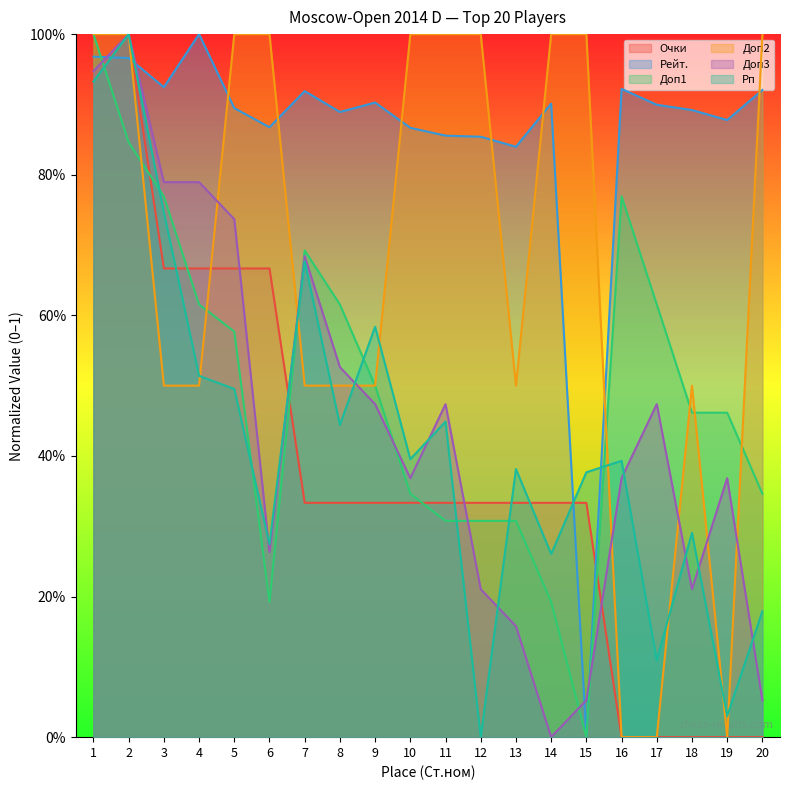

Read the Рейт. value at 14.

0.9